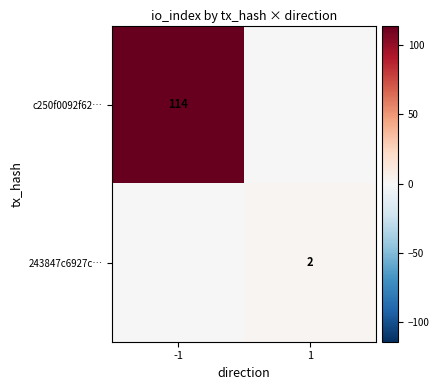

How many data points does each series have?

2